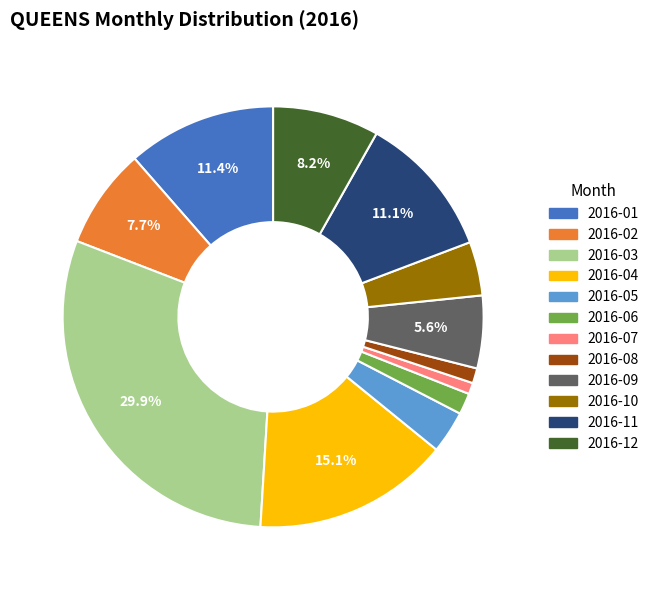

Combined, what portion of the pie is 2016-04 and 2016-09?

20.7%